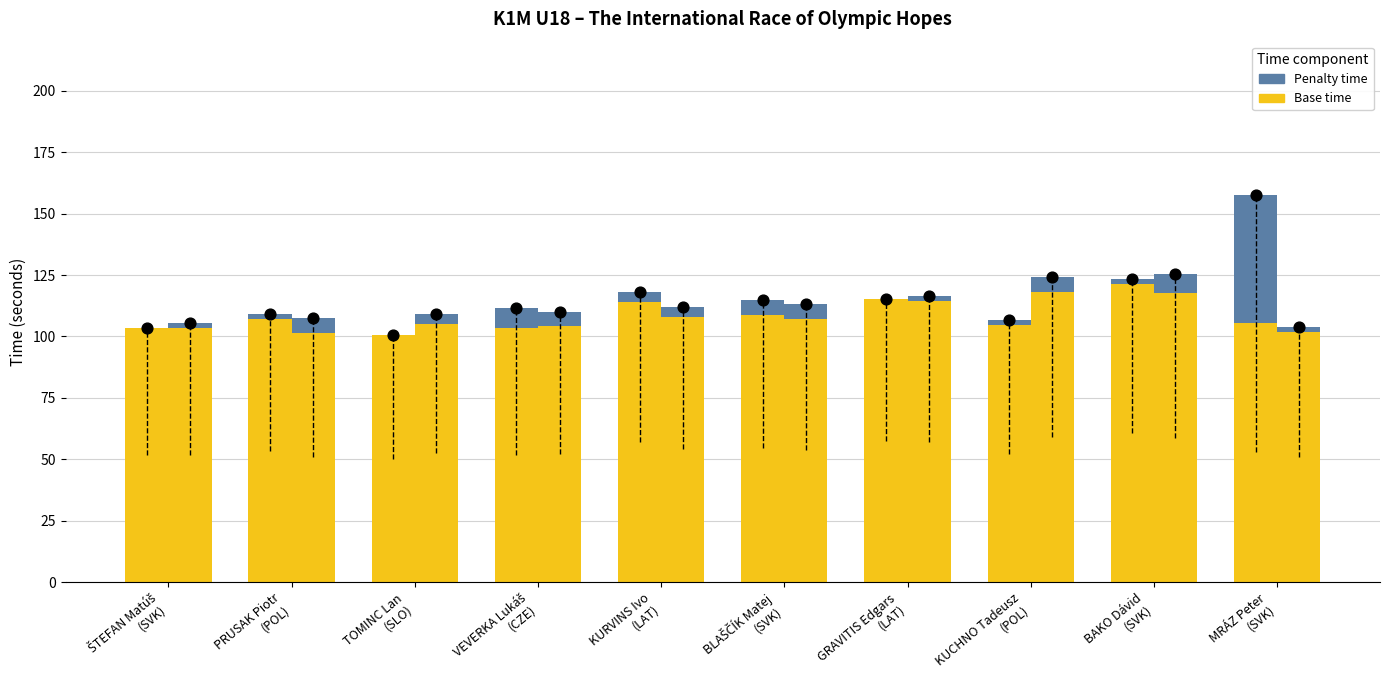

What is the total value across all series at ŠTEFAN Matúš
(SVK)?

418.1